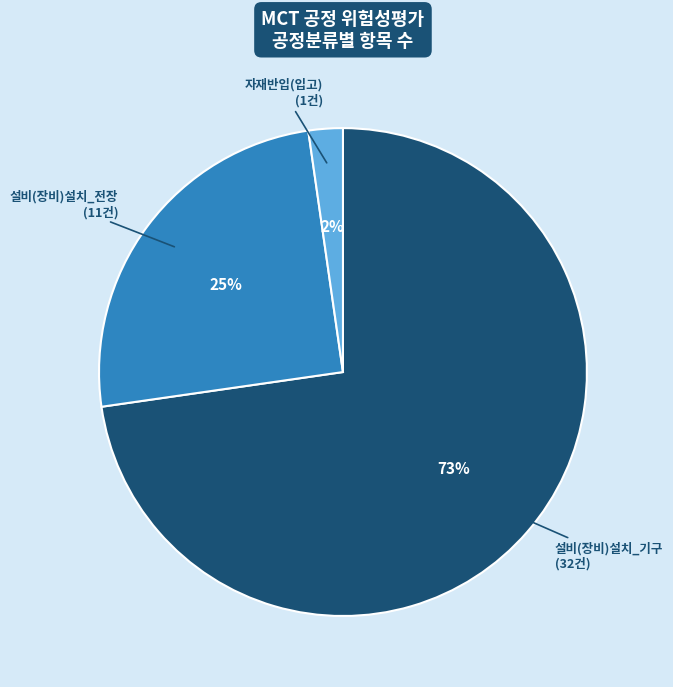

Which slice is the smallest?

자재반입(입고)